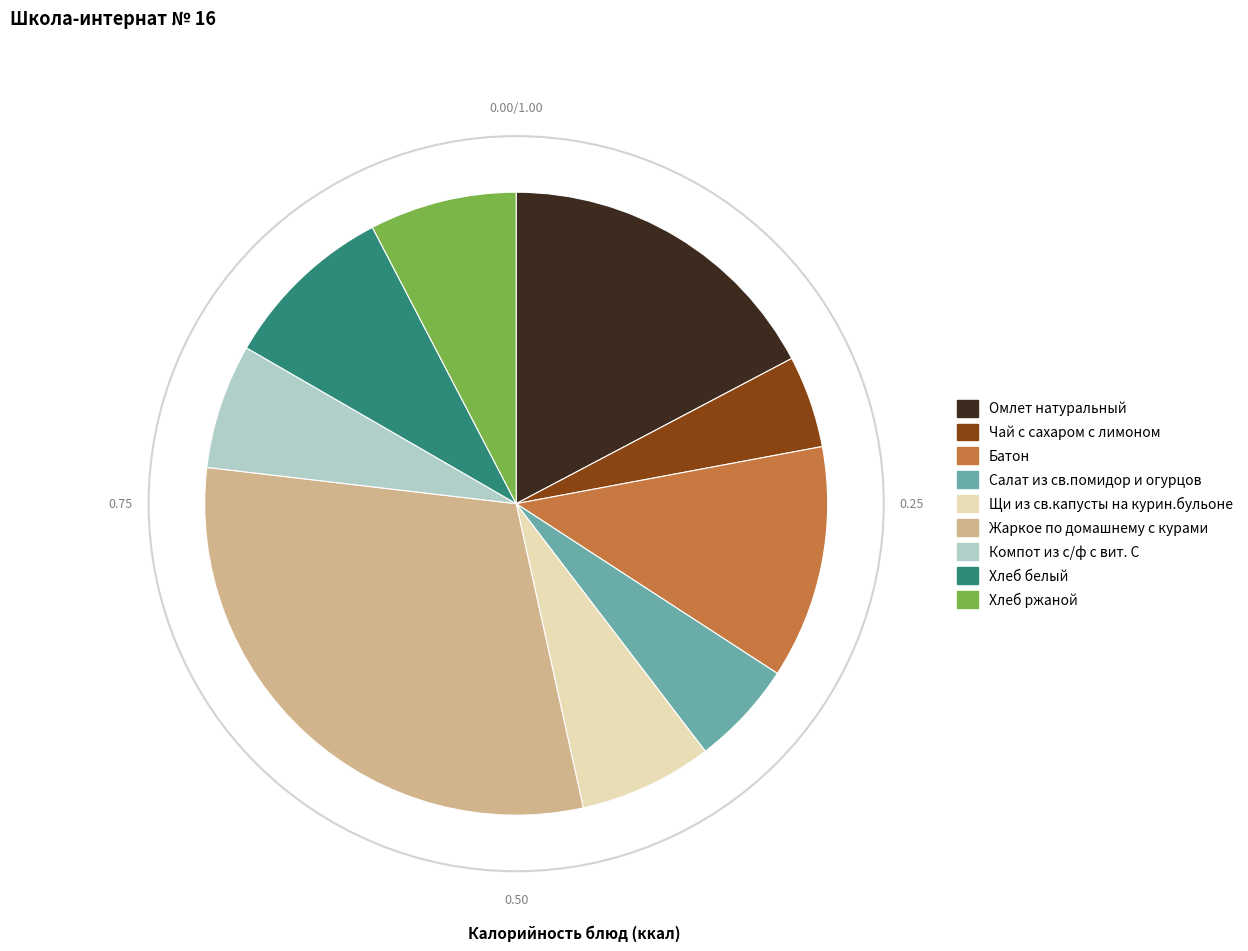

Combined, do Жаркое по домашнему с курами and Омлет натуральный account for over 50%?

No